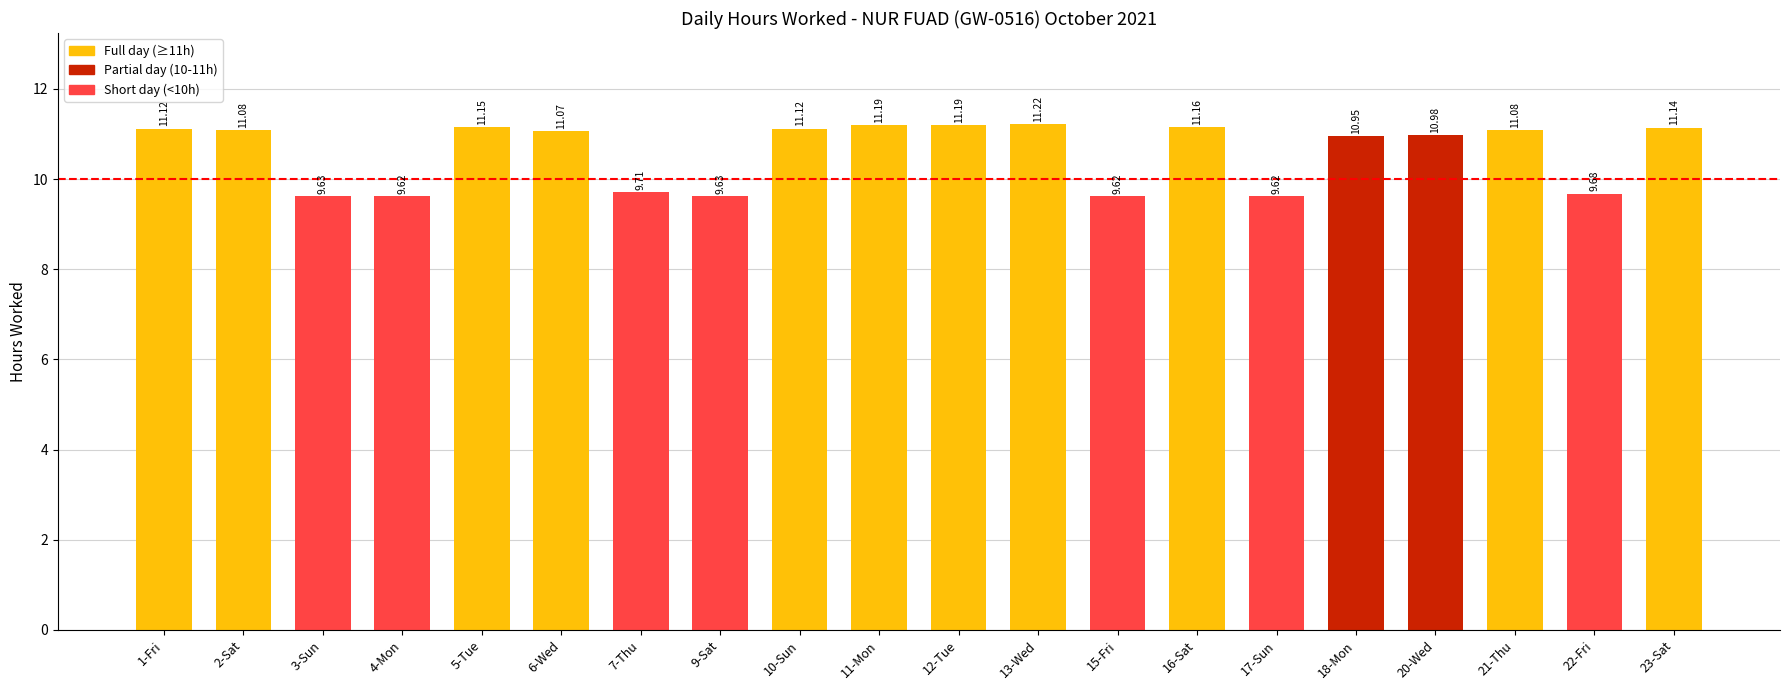

Between 4-Mon and 13-Wed, which is larger?

13-Wed